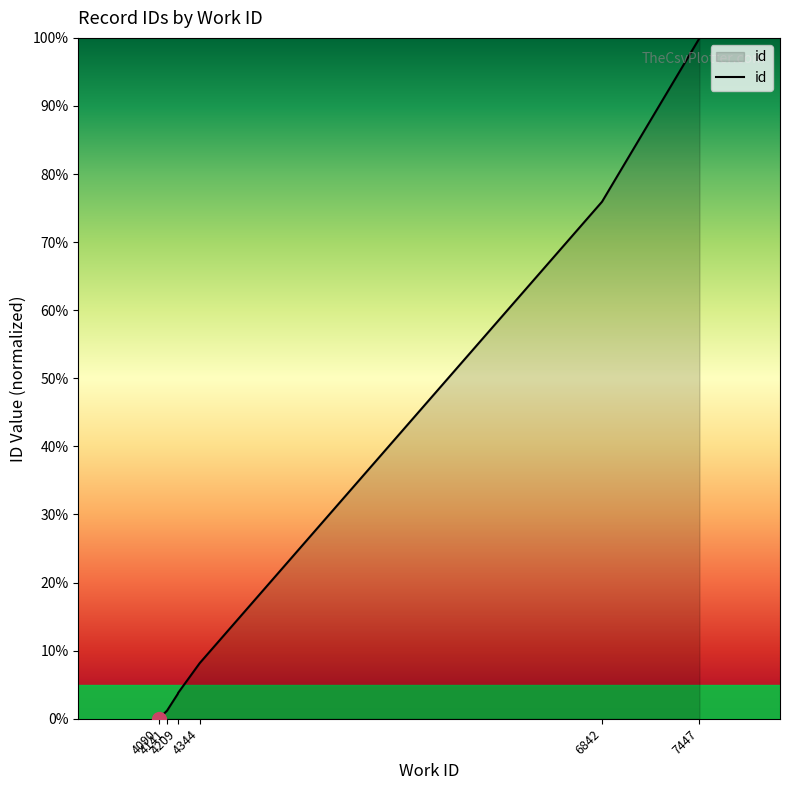

Where is the data nearest to the value 50?

6842